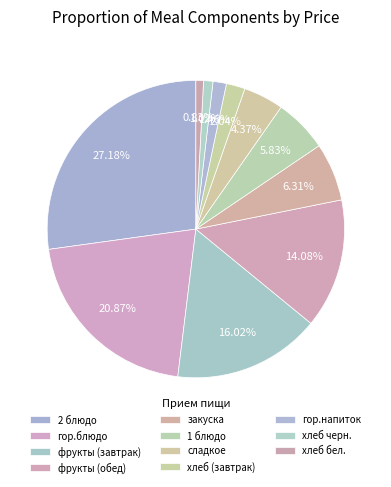

Approximately how many times larger is the value at фрукты (завтрак) compared to гор.напиток?

11.0